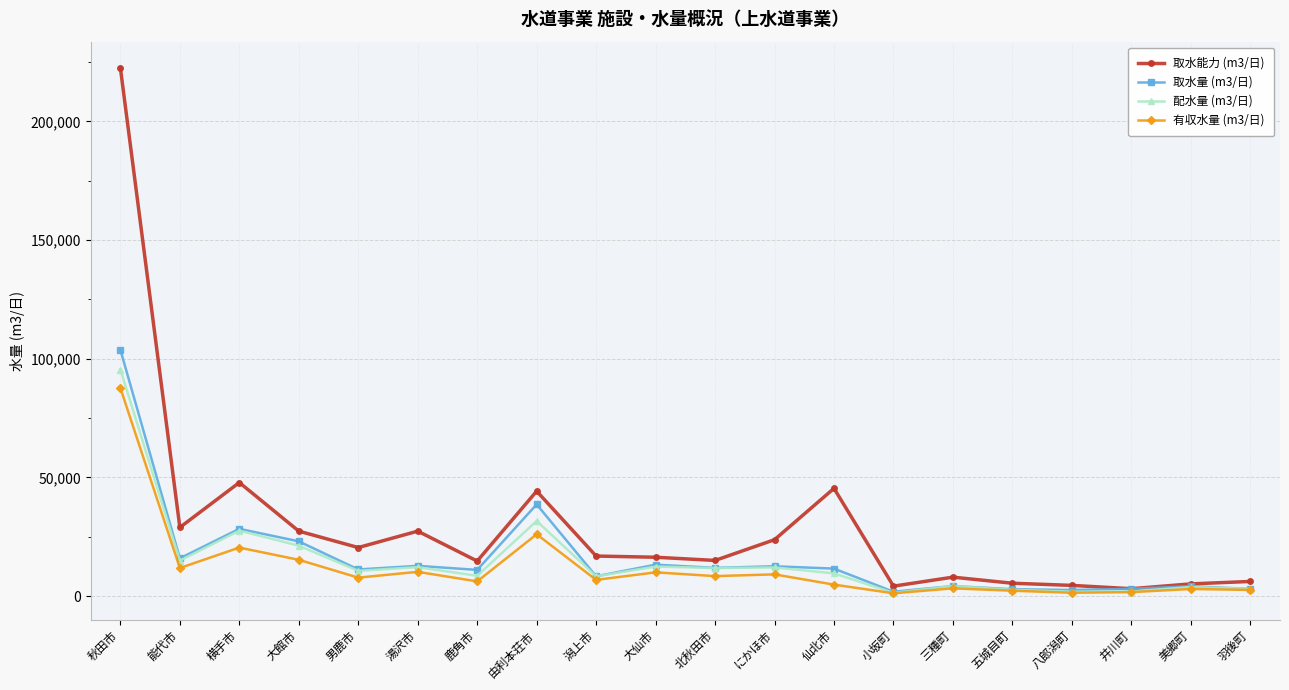

What is the lowest value of the 有収水量 (m3/日) series?

1176